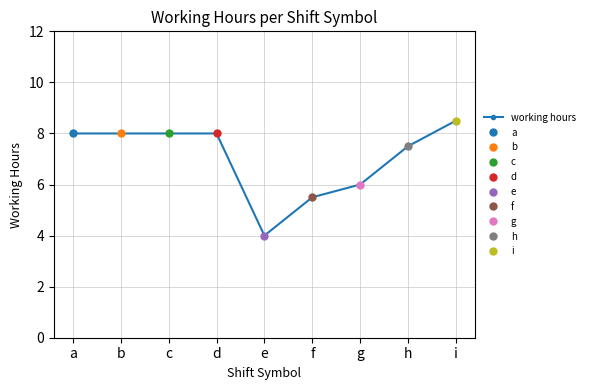

What is the ratio of the value at f to the value at d?

0.7